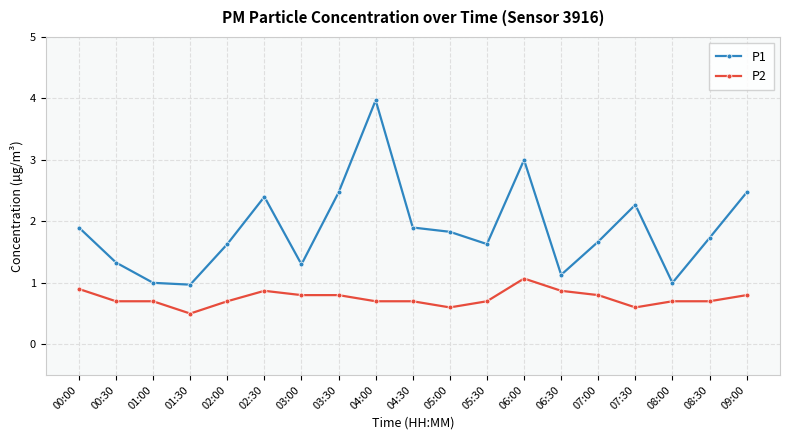

True or false: P2 and P1 intersect in this chart.

False